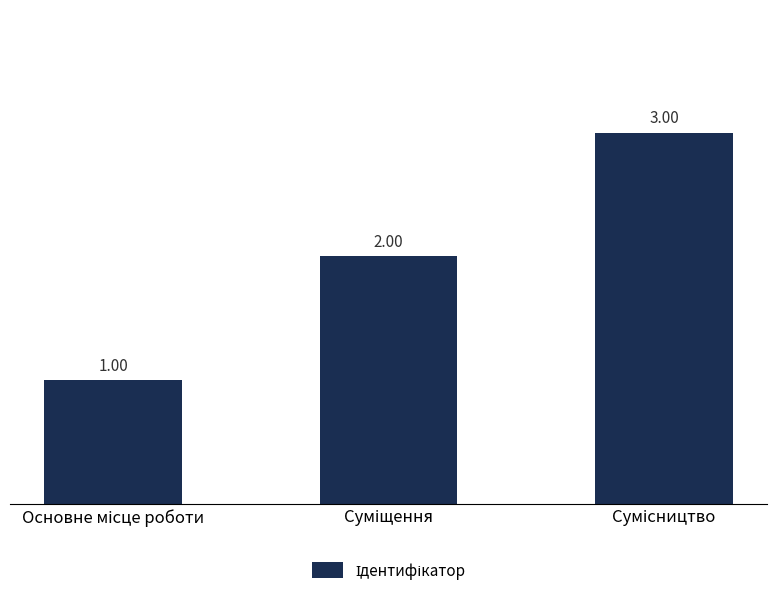

What is the sum of all values?

6